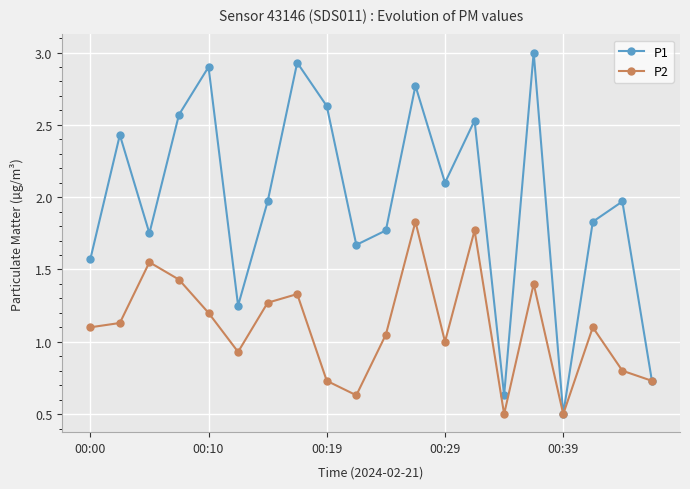

True or false: P1 has more than 1 interior local peaks.

True